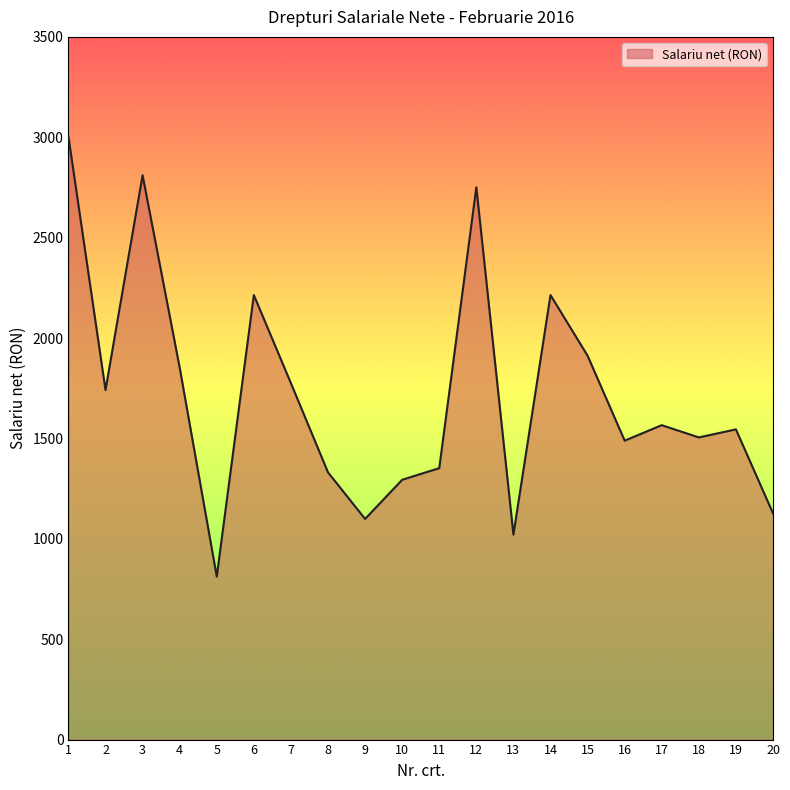

Reading left to right, transcribe all the data shown in this chart.

3004	1741	2811	1853	812	2214	1775	1331	1099	1294	1352	2751	1021	2214	1912	1489	1566	1505	1545	1127